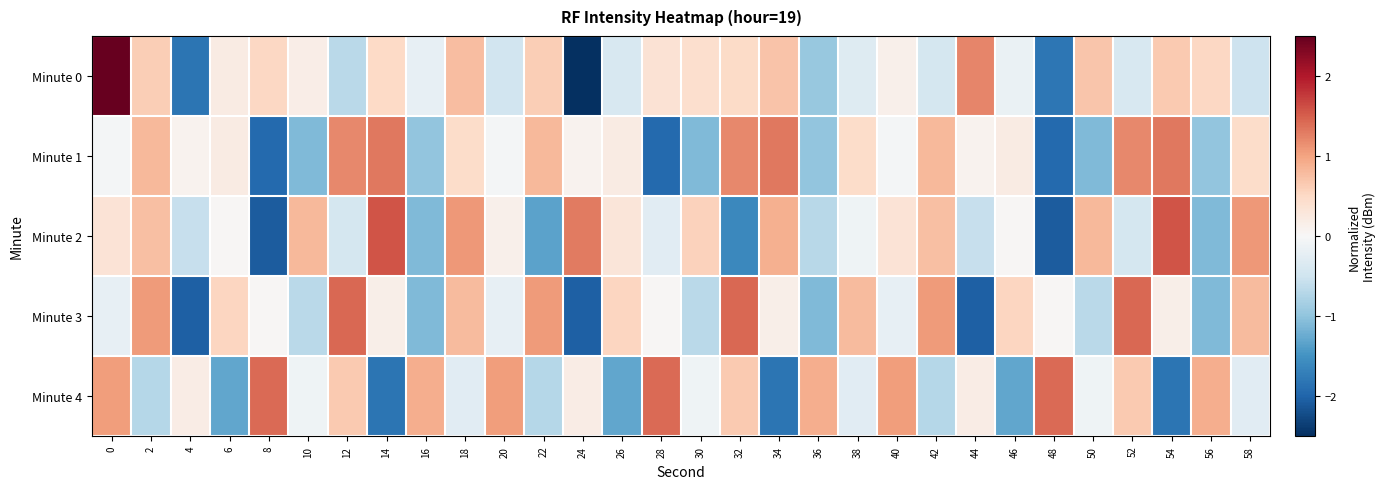

Which series has the widest spread of values?

Minute 0